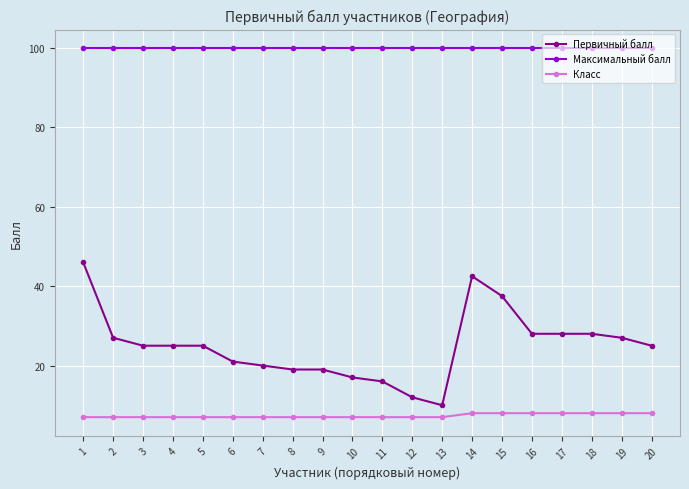

True or false: Класс and Максимальный балл cross at least once.

False